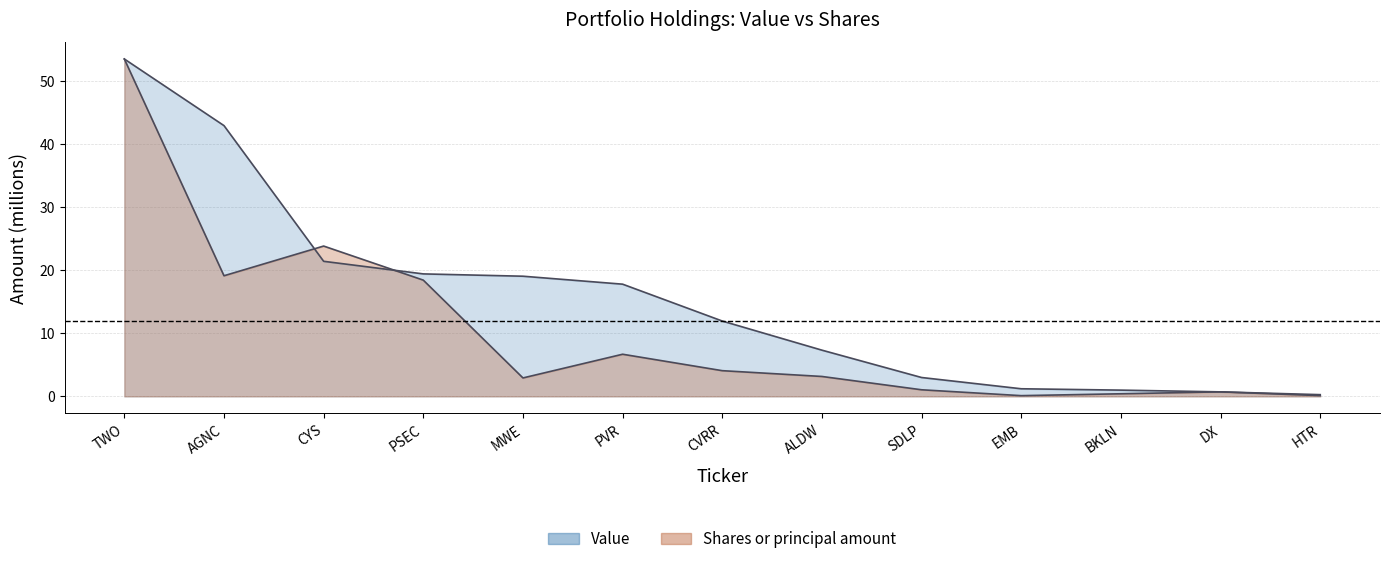

List the series in order of their peak value, lowest first.

Value, Shares or principal amount